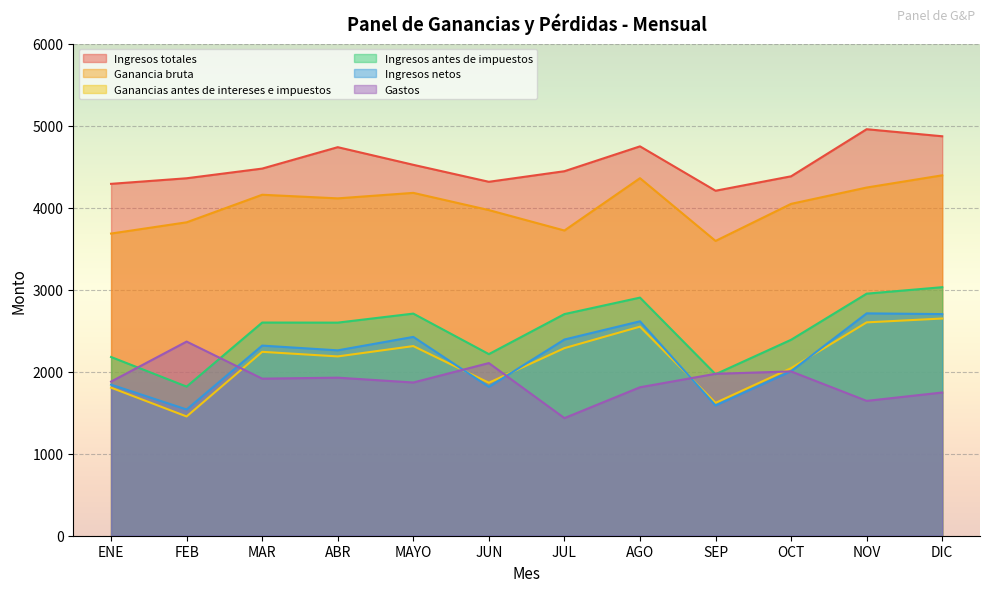

What is the difference between the Ganancia bruta values at OCT and DIC?

348